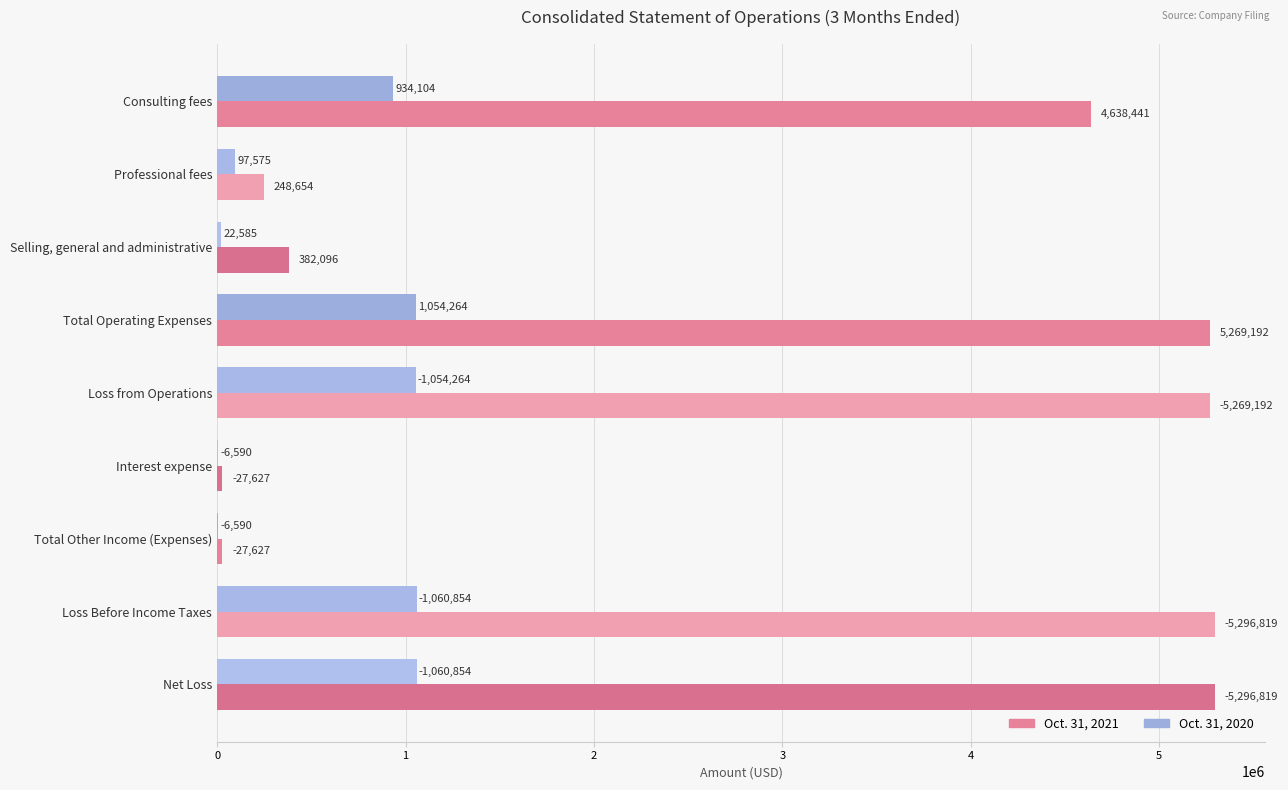

What are all the series names shown in the legend?

Oct. 31, 2021, Oct. 31, 2020